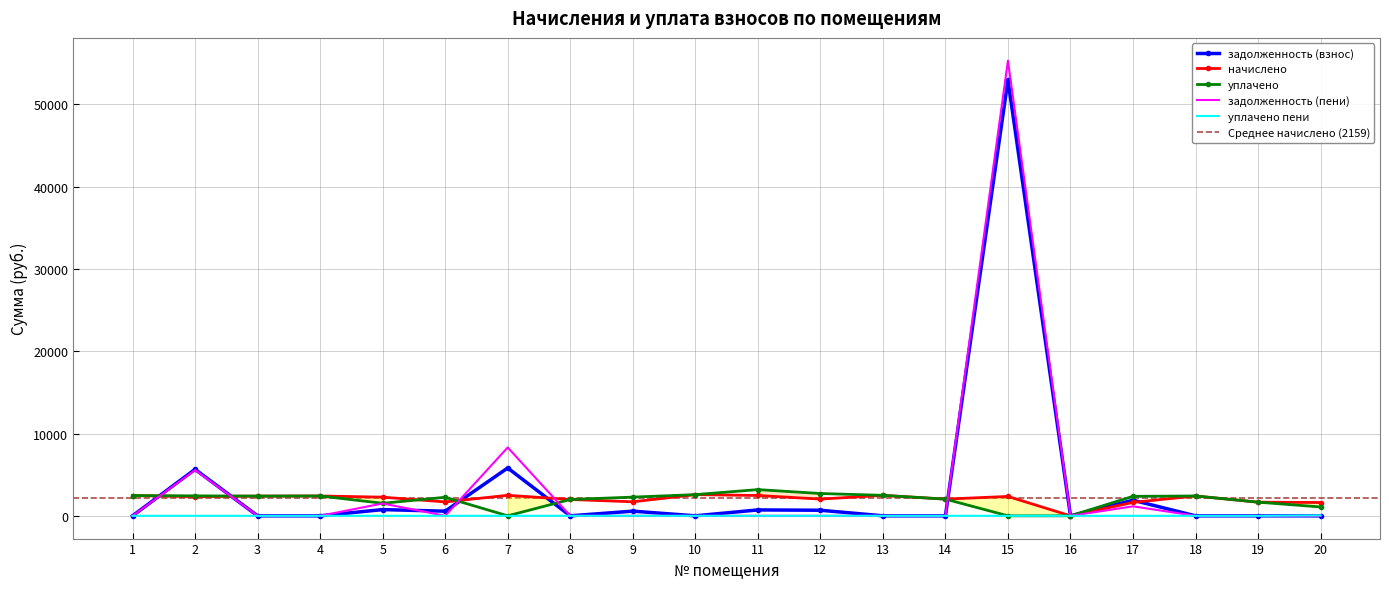

At 10, list the series in order from largest to smallest.

начислено, уплачено, задолженность (взнос), задолженность (пени), уплачено пени